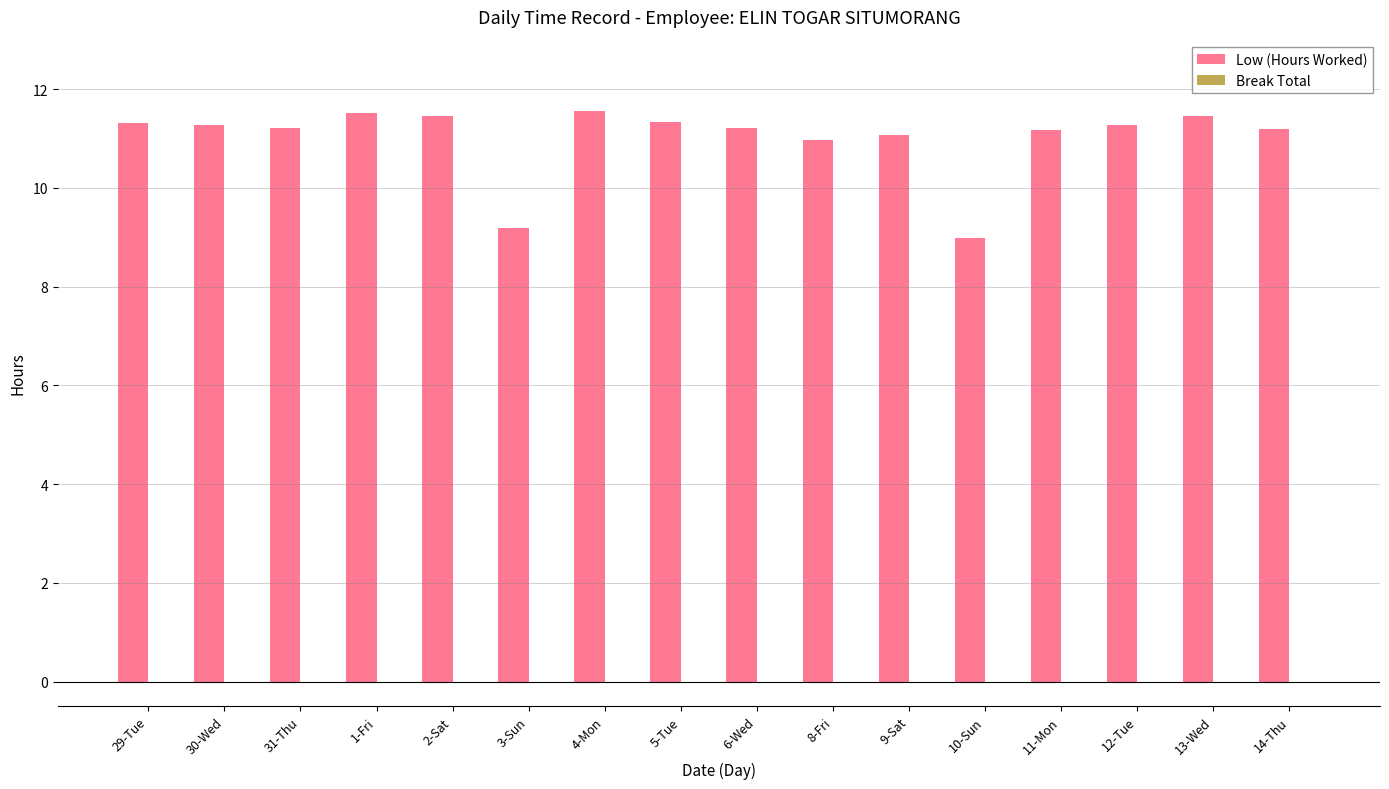

Which has a higher value, 3-Sun or 6-Wed?

6-Wed